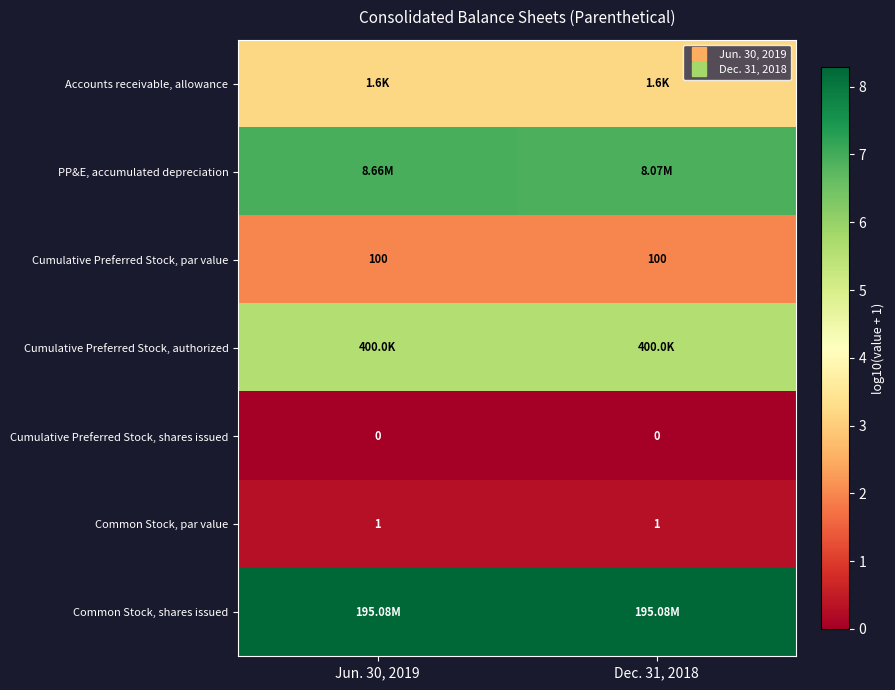

What is the approximate value of Common Stock, shares issued at Dec. 31, 2018?

8.3